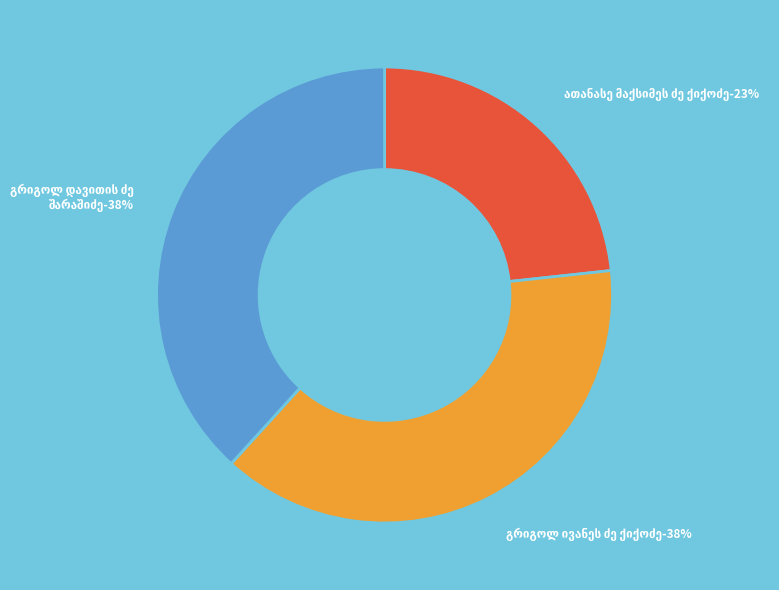

What portion of the pie excludes გრიგოლ ივანეს ძე ქიქოძე?

61.5%